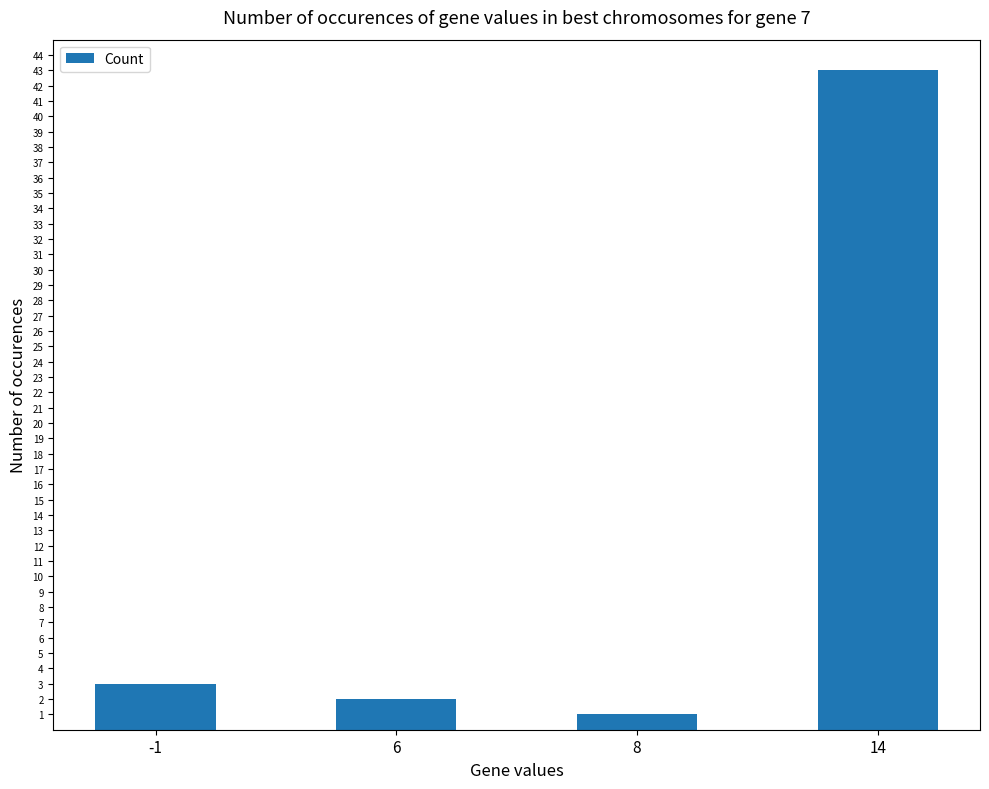

At which label is the value closest to 22?

-1